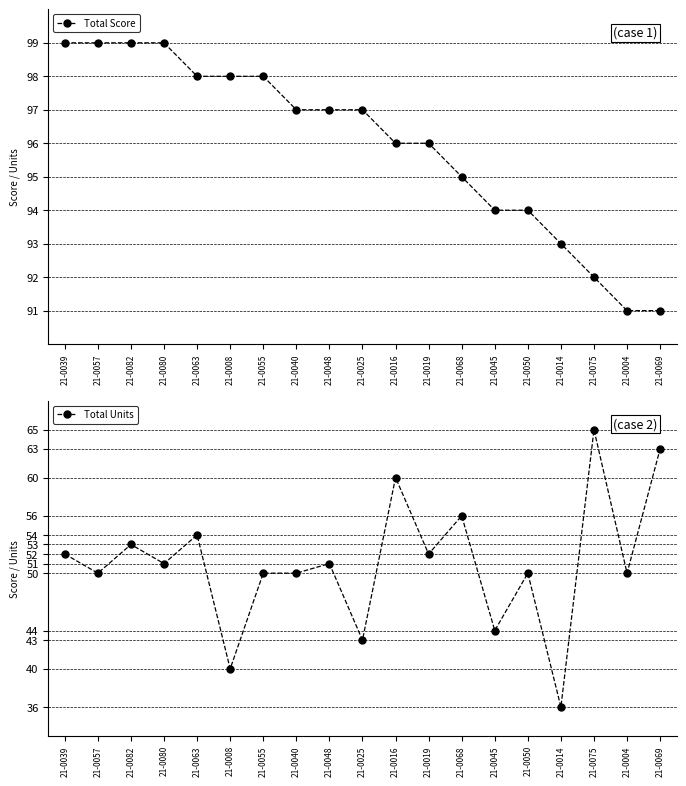

Where is the first local minimum for Total Units?

21-0057